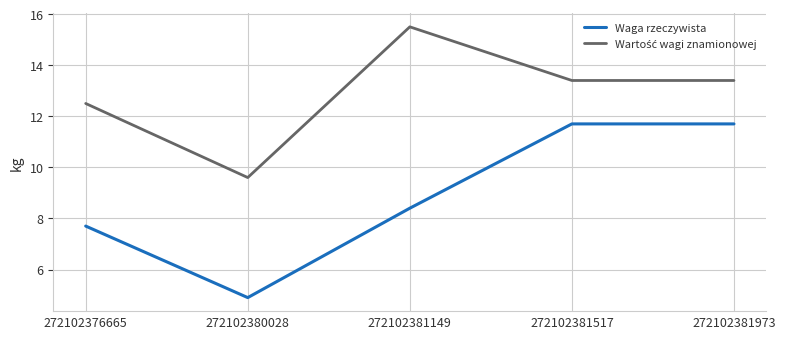

What is the total value across all series at 272102381973?

25.1